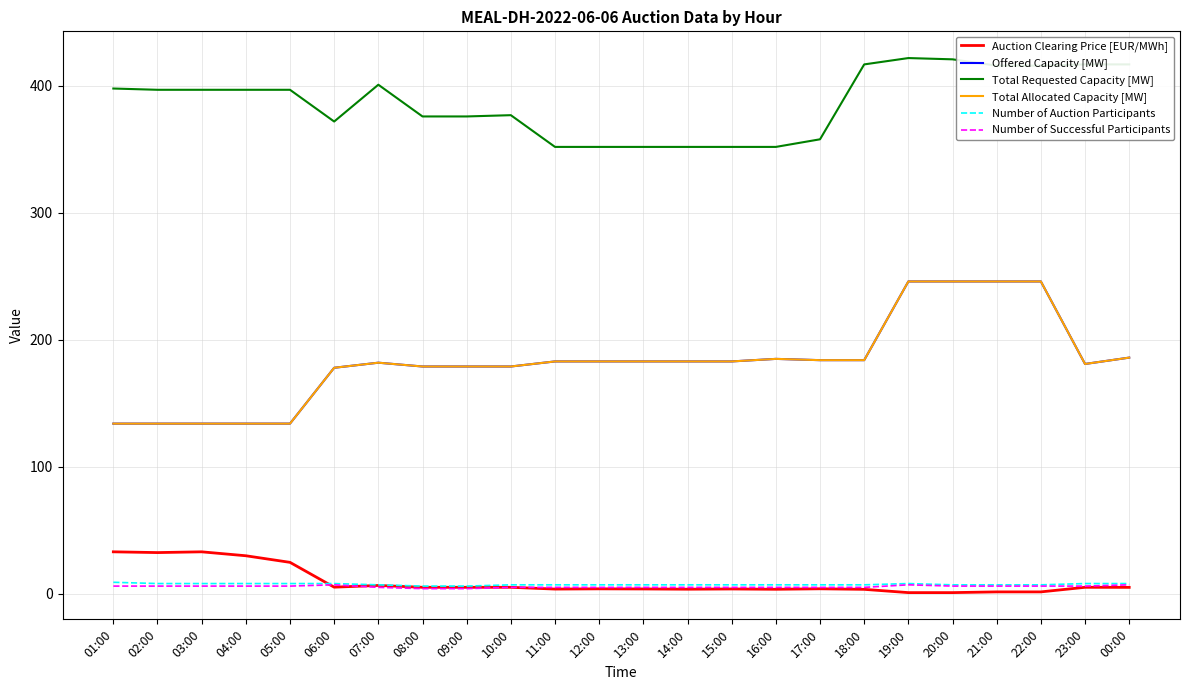

Is it true that Number of Successful Participants equals 7.0 at 00:00?

True